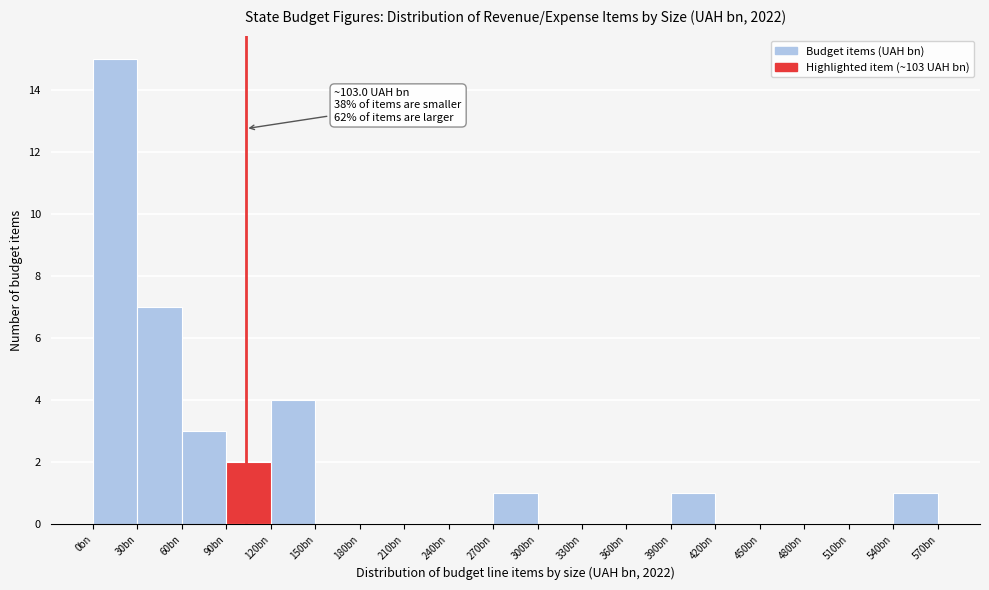

Reading left to right, extract all data points from this chart.

0bn=15	30bn=7	60bn=3	90bn=2	120bn=4	150bn=0	180bn=0	210bn=0	240bn=0	270bn=1	300bn=0	330bn=0	360bn=0	390bn=1	420bn=0	450bn=0	480bn=0	510bn=0	540bn=1